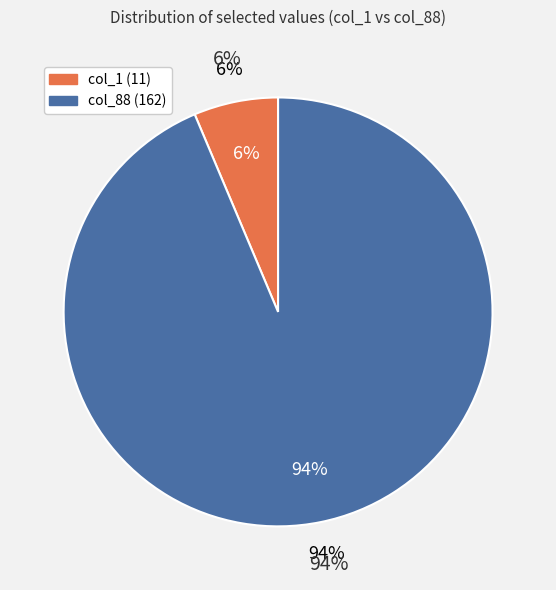

To the nearest percent, what portion does col_88 represent?

94%